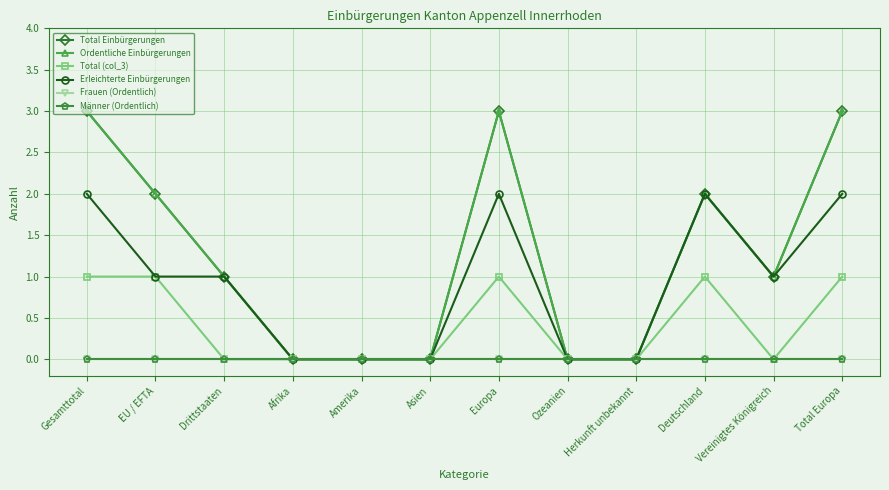

At how many categories does at least one series exceed 2?

3